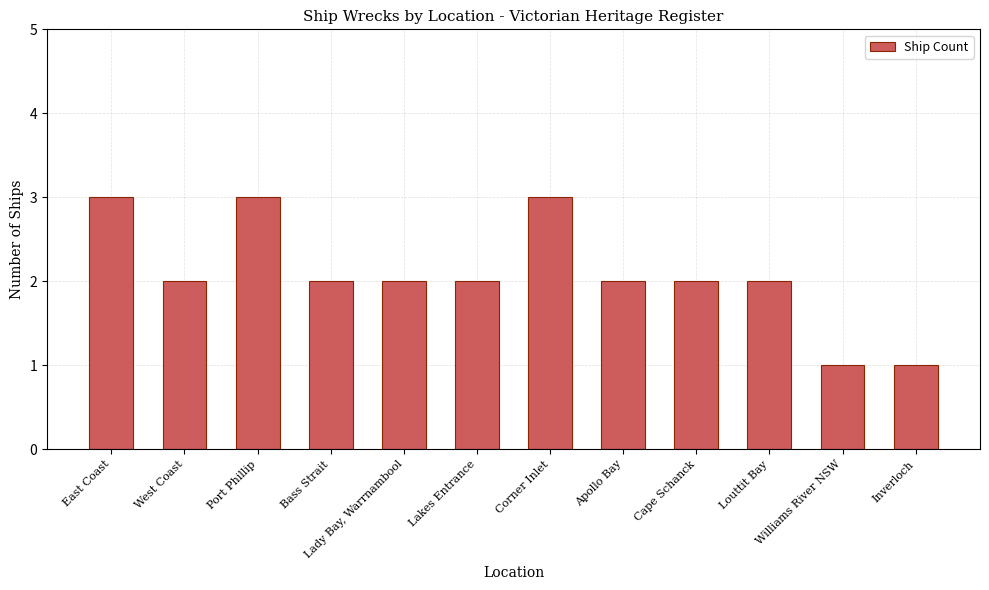

Approximately how many times larger is the value at Lakes Entrance compared to East Coast?

0.7